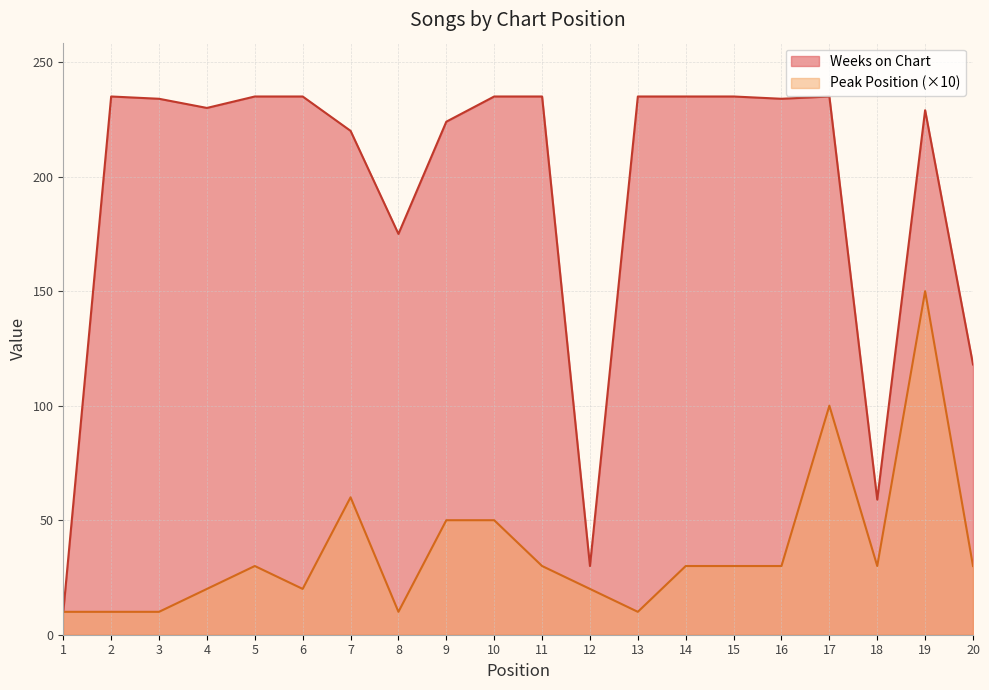

What are all the series names shown in the legend?

Weeks on Chart, Peak Position (×10)